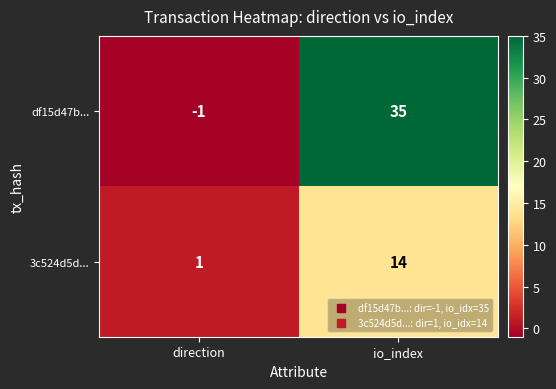

What is the sum of all df15d47b... values?

34